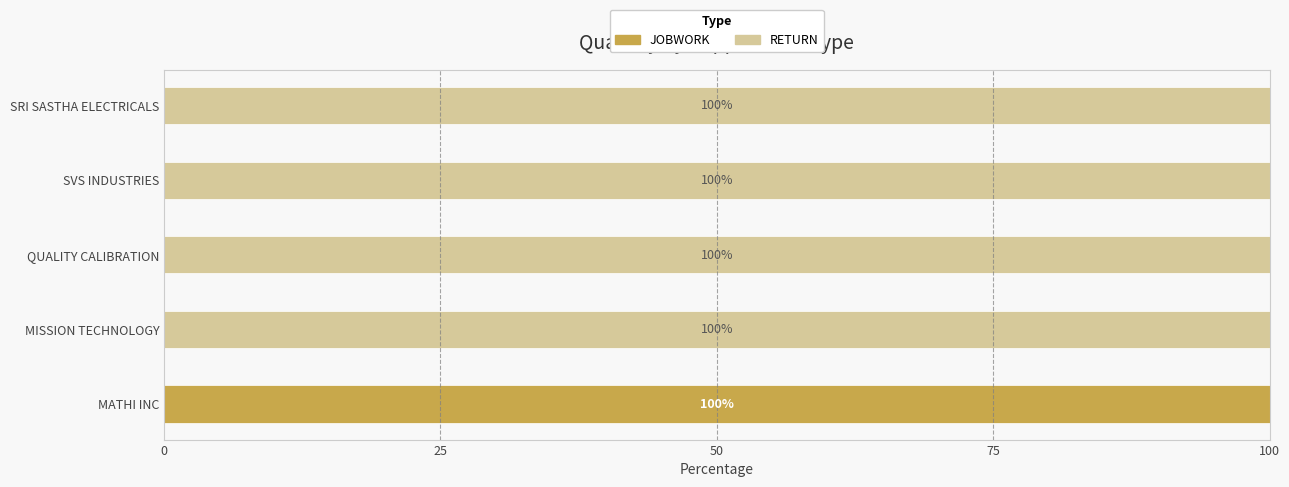

What is the sum of all JOBWORK values?

100